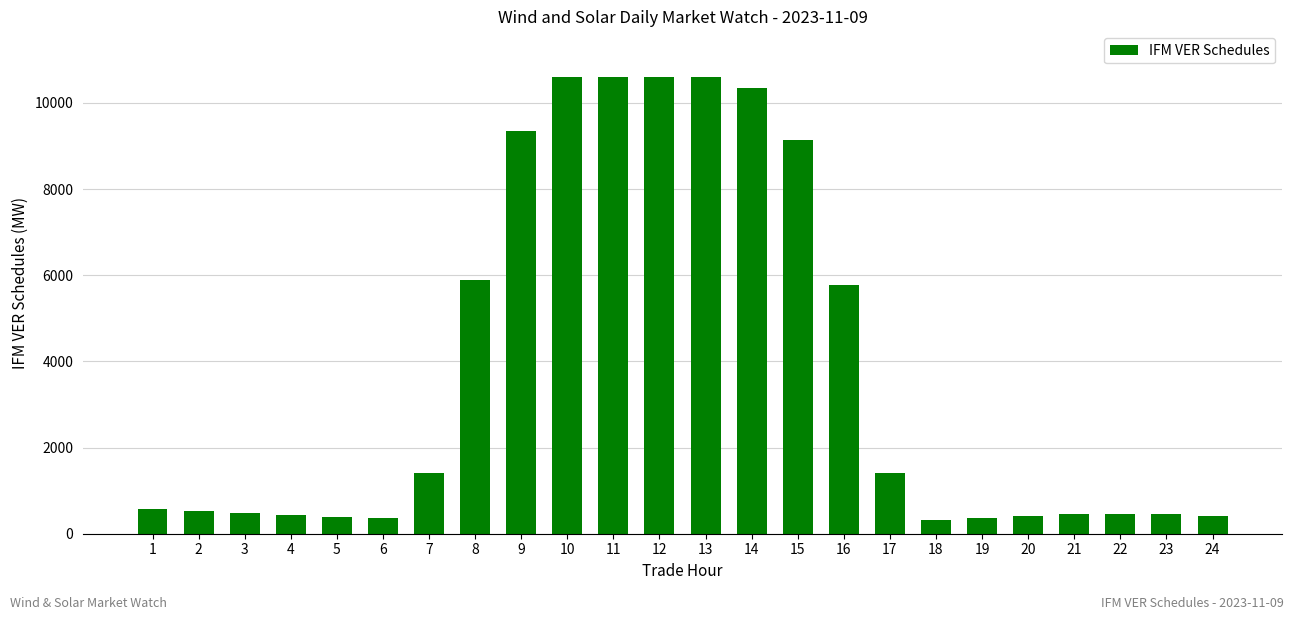

What is the difference between the maximum and minimum values?

10290.1